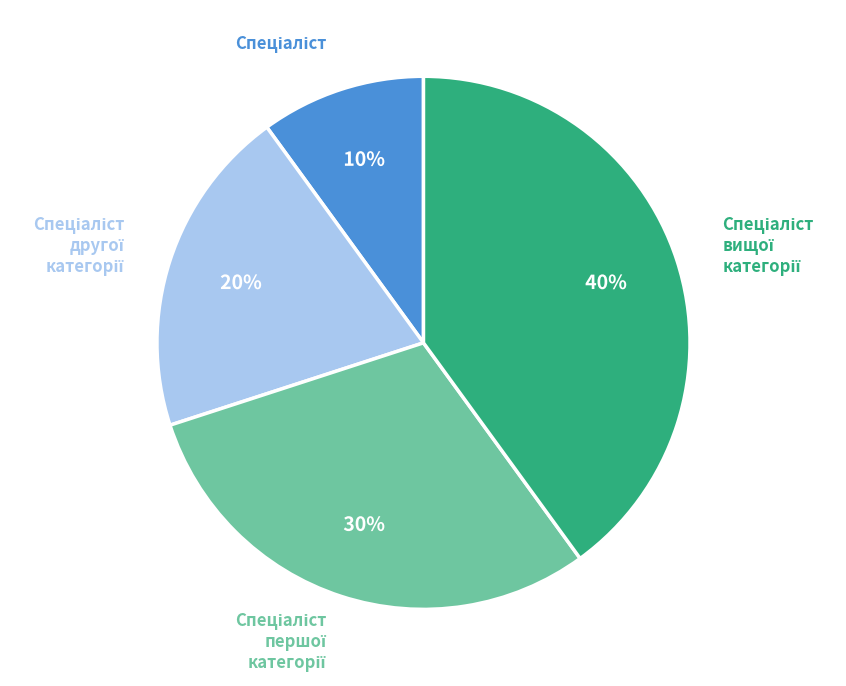

Is there any slice that represents more than half of the pie?

No